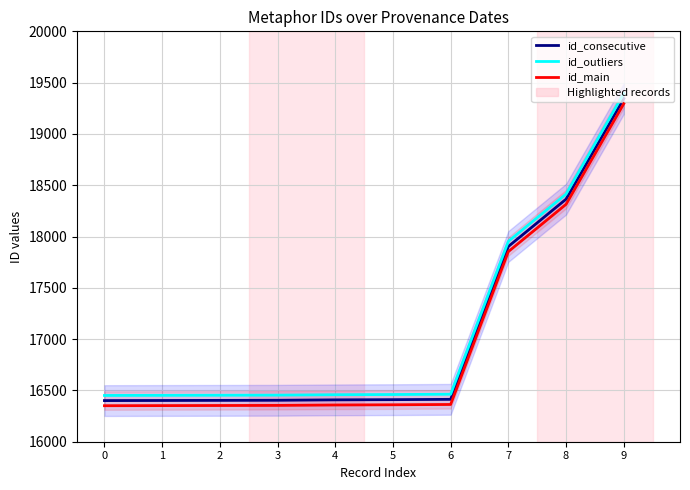

True or false: id_main has a value of 8887 at 3.

False